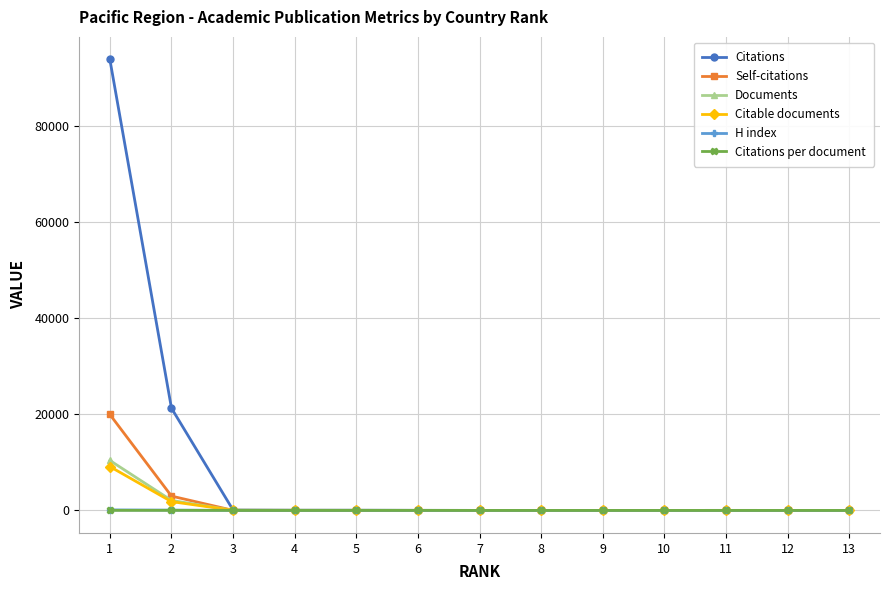

What is the value of the H index point at the 3rd from the left?

5.0